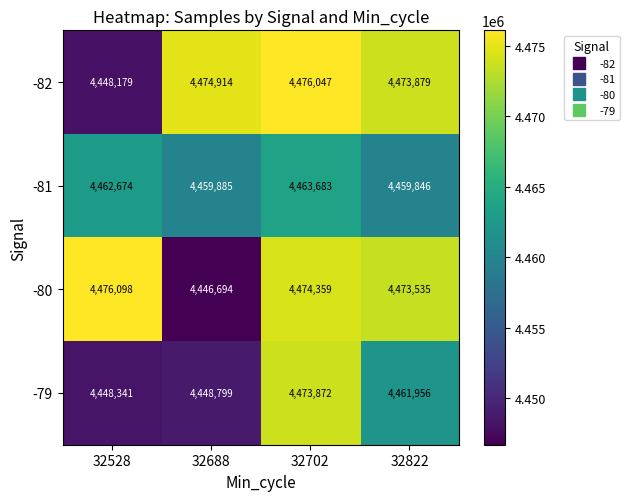

At 32702, list the series in order from smallest to largest.

-81, -79, -80, -82